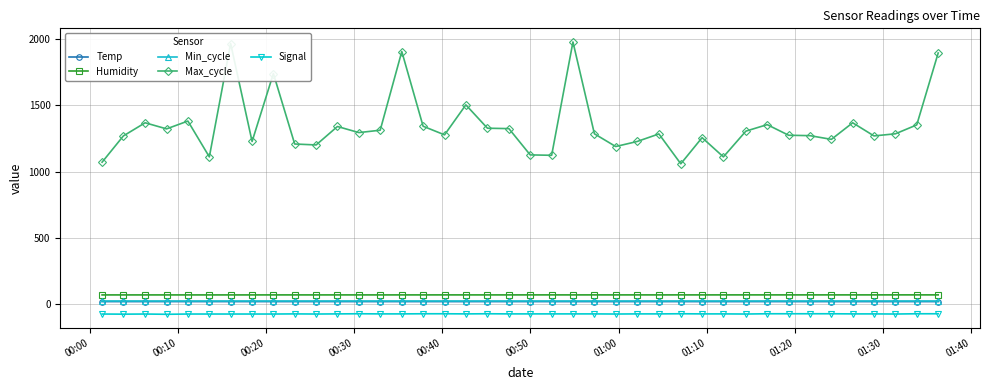

What is the minimum value for Max_cycle?

1059.0